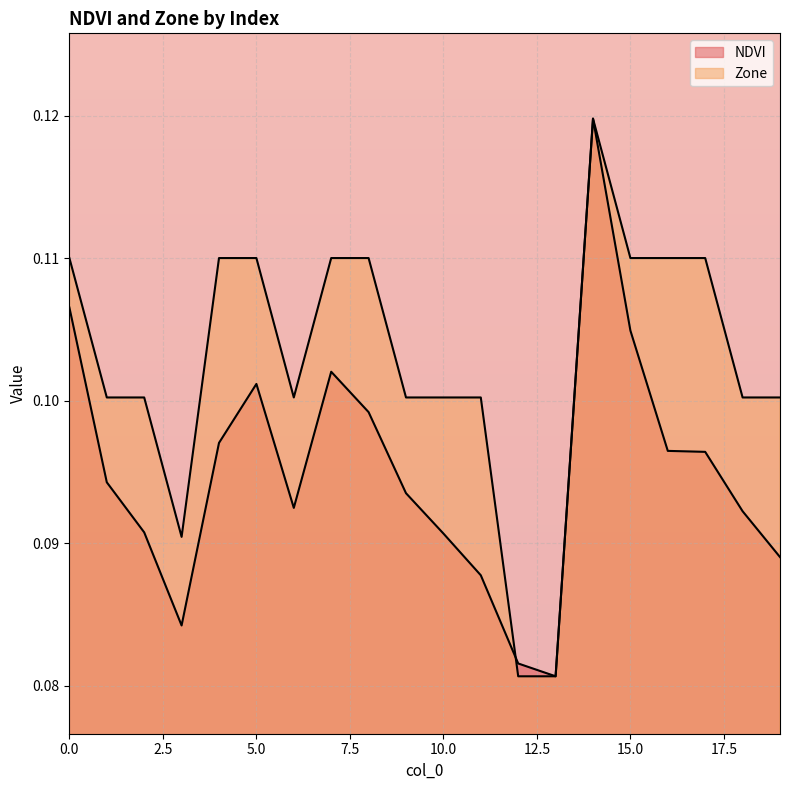

After their last crossing, which series has the higher values: Zone or NDVI?

NDVI